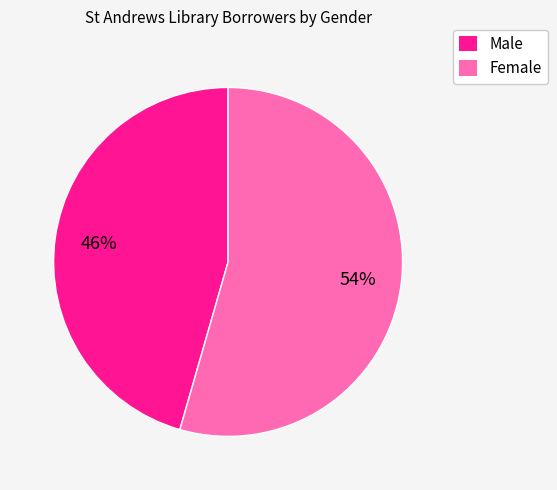

To the nearest percent, what is the combined percentage of Female and Male?

100%